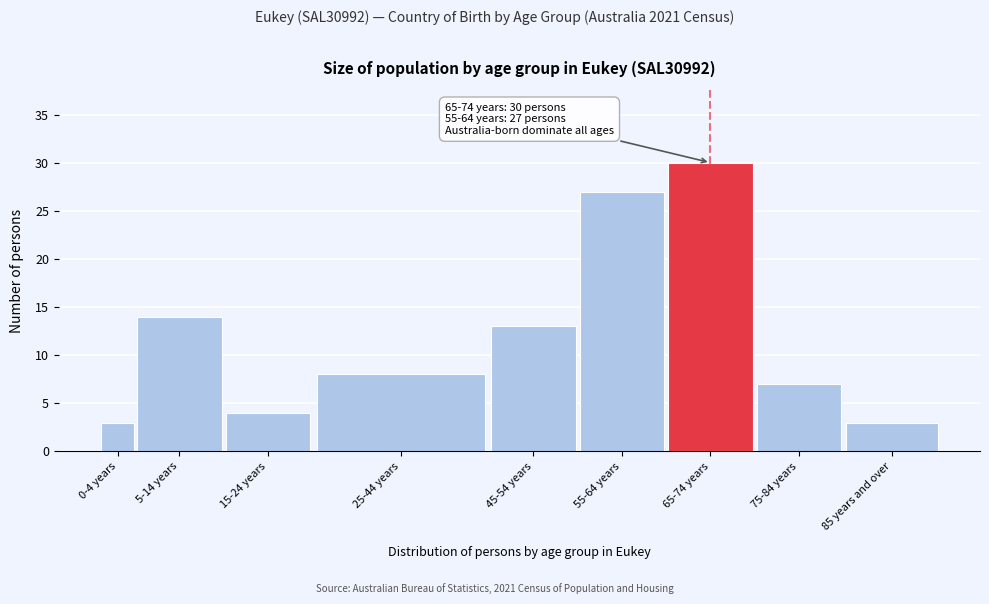

Reading left to right, transcribe all the data shown in this chart.

3	14	4	8	13	27	30	7	3